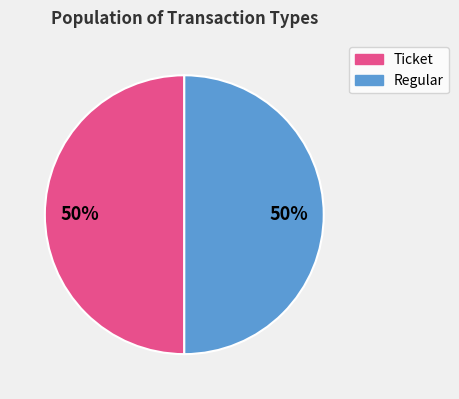

To the nearest percent, what is the difference between the largest and smallest slice percentages?

0%